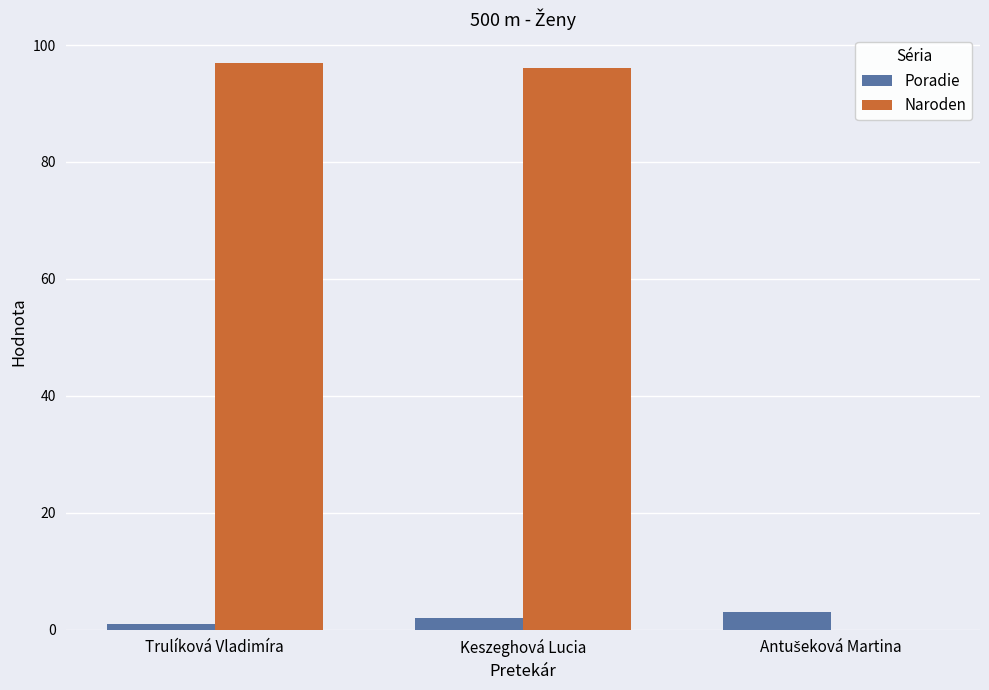

Which series has the widest spread of values?

Naroden